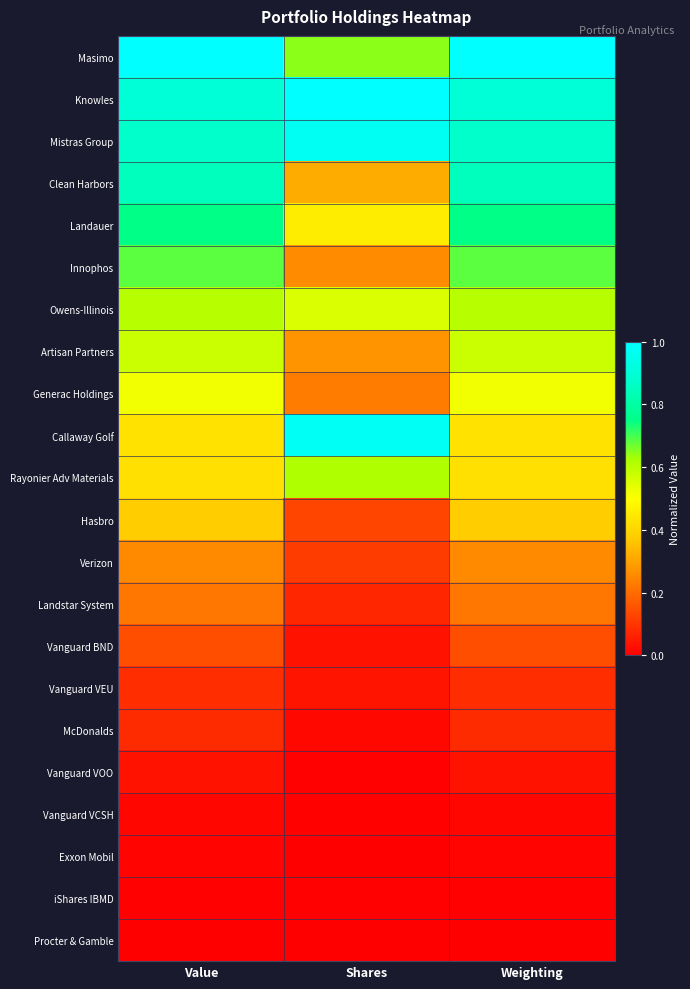

Reading right to left, what are all the values shown in this chart?

Masimo: Weighting=1.0	Shares=0.6	Value=1.0
Knowles: Weighting=0.9	Shares=1.0	Value=0.9
Mistras Group: Weighting=0.9	Shares=1.0	Value=0.9
Clean Harbors: Weighting=0.8	Shares=0.3	Value=0.8
Landauer: Weighting=0.7	Shares=0.5	Value=0.7
Innophos: Weighting=0.7	Shares=0.3	Value=0.7
Owens-Illinois: Weighting=0.6	Shares=0.6	Value=0.6
Artisan Partners: Weighting=0.6	Shares=0.3	Value=0.6
Generac Holdings: Weighting=0.5	Shares=0.2	Value=0.5
Callaway Golf: Weighting=0.4	Shares=1.0	Value=0.4
Rayonier Adv Materials: Weighting=0.4	Shares=0.6	Value=0.4
Hasbro: Weighting=0.4	Shares=0.1	Value=0.4
Verizon: Weighting=0.3	Shares=0.1	Value=0.3
Landstar System: Weighting=0.2	Shares=0.1	Value=0.2
Vanguard BND: Weighting=0.1	Shares=0.0	Value=0.1
Vanguard VEU: Weighting=0.1	Shares=0.0	Value=0.1
McDonalds: Weighting=0.1	Shares=0.0	Value=0.1
Vanguard VOO: Weighting=0.0	Shares=0.0	Value=0.0
Vanguard VCSH: Weighting=0.0	Shares=0.0	Value=0.0
Exxon Mobil: Weighting=0.0	Shares=0.0	Value=0.0
iShares IBMD: Weighting=0.0	Shares=0.0	Value=0.0
Procter & Gamble: Weighting=0.0	Shares=0.0	Value=0.0